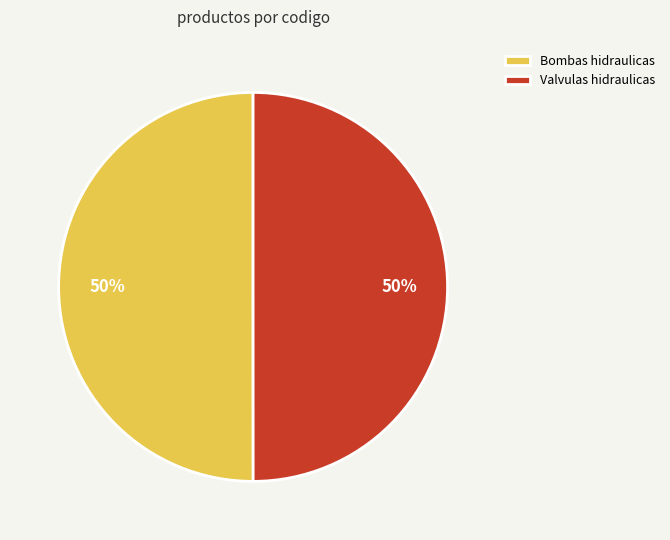

Approximately how many times larger is the value at Valvulas hidraulicas compared to Bombas hidraulicas?

1.0